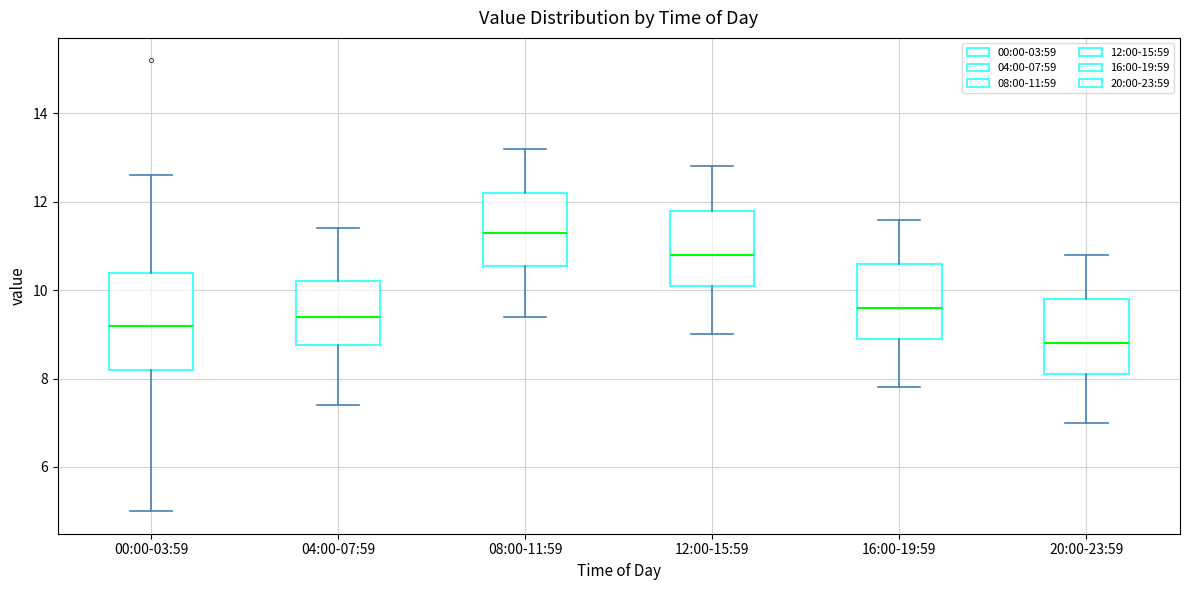

Reading left to right, read every box against the y-axis: the position of its median line, the range the box covers, and the ends of its whiskers. The values are not printed on the chart, so give them approximately, as read against the axis.

00:00-03:59: median 9.2, box 8.2 to 10.4, whiskers 5.0 to 12.6
04:00-07:59: median 9.4, box 8.8 to 10.2, whiskers 7.4 to 11.4
08:00-11:59: median 11.4, box 10.6 to 12.2, whiskers 9.4 to 13.2
12:00-15:59: median 10.8, box 10.2 to 11.8, whiskers 9.0 to 12.8
16:00-19:59: median 9.6, box 9.0 to 10.6, whiskers 7.8 to 11.6
20:00-23:59: median 8.8, box 8.2 to 9.8, whiskers 7.0 to 10.8